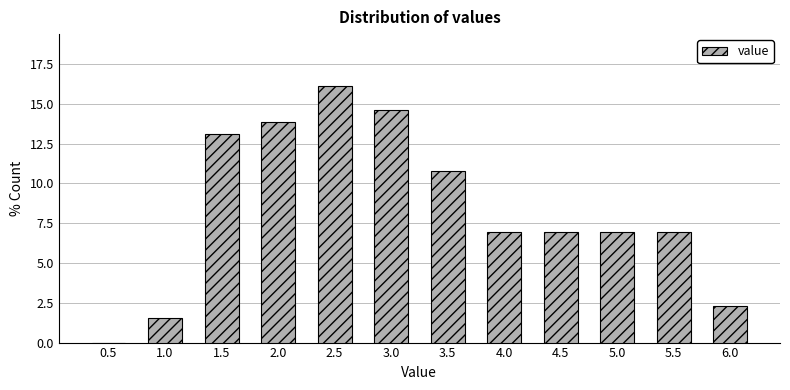

Reading left to right, what are all the values shown in this chart?

0.5=0.0	1.0=1.5	1.5=13.1	2.0=13.8	2.5=16.2	3.0=14.6	3.5=10.8	4.0=6.9	4.5=6.9	5.0=6.9	5.5=6.9	6.0=2.3